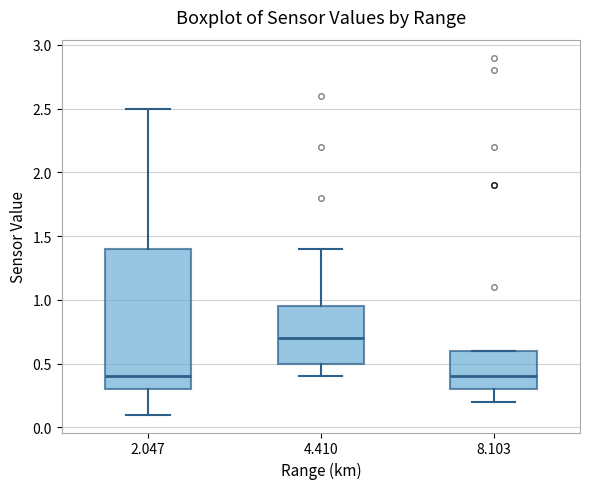

Reading left to right, read every box against the y-axis: the position of its median line, the range the box covers, and the ends of its whiskers. The values are not printed on the chart, so give them approximately, as read against the axis.

2.047: median 0.40, box 0.30 to 1.40, whiskers 0.10 to 2.50
4.410: median 0.70, box 0.50 to 0.95, whiskers 0.40 to 1.40
8.103: median 0.40, box 0.30 to 0.60, whiskers 0.20 to 0.60